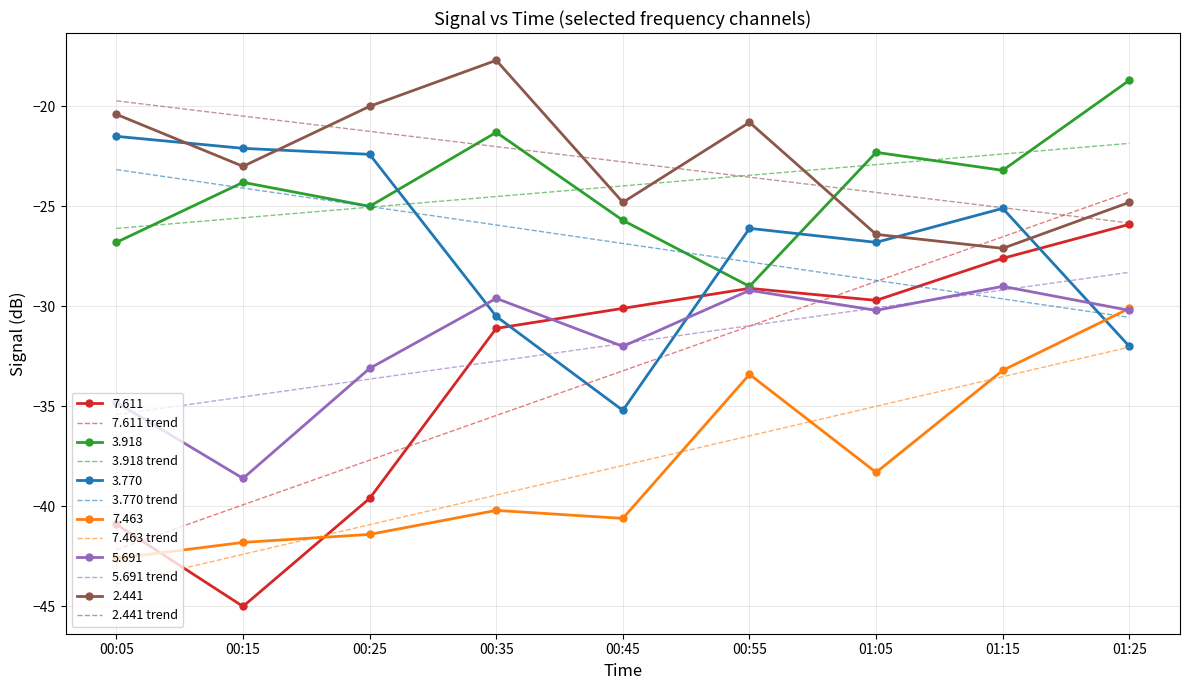

Which series ends up on top after the final intersection of 2.441 trend and 7.611 trend?

7.611 trend